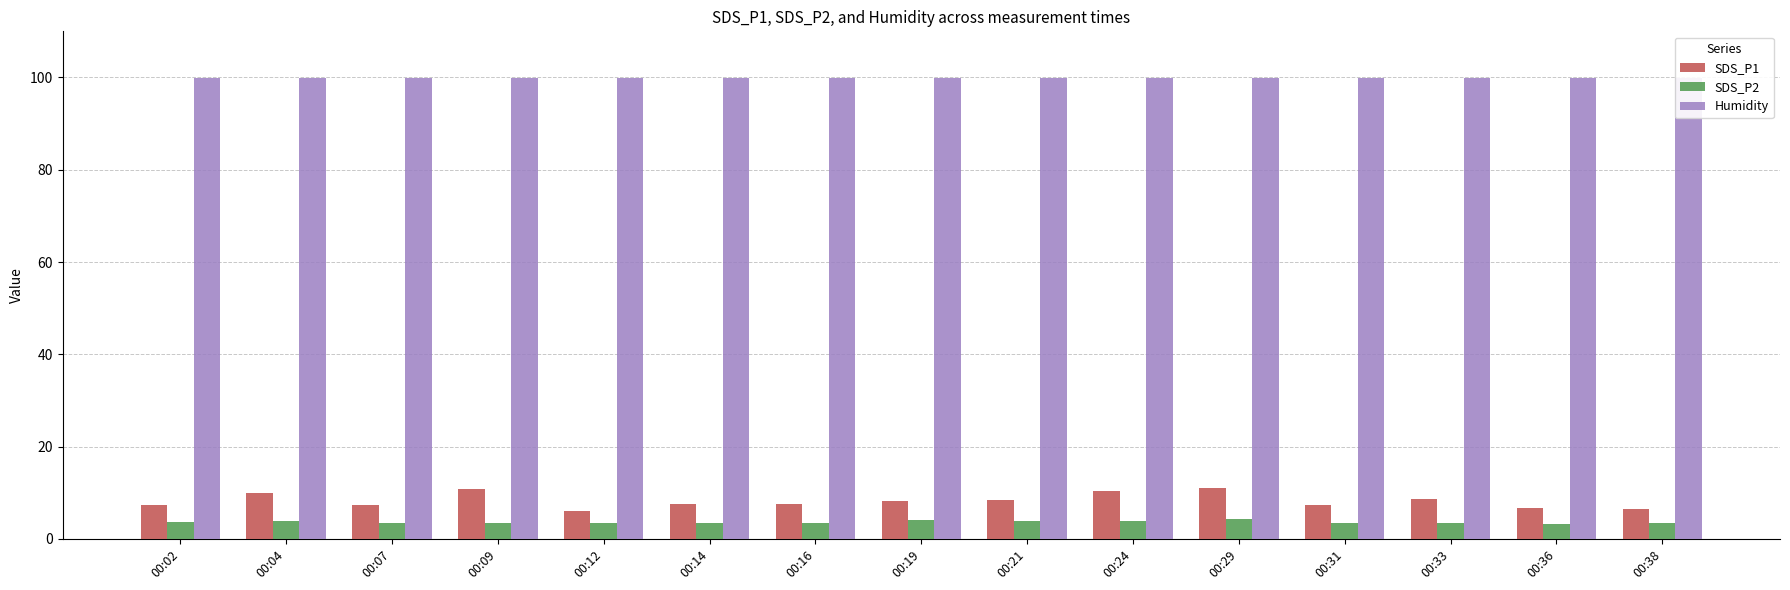

Read the SDS_P1 value at 00:33.

8.7